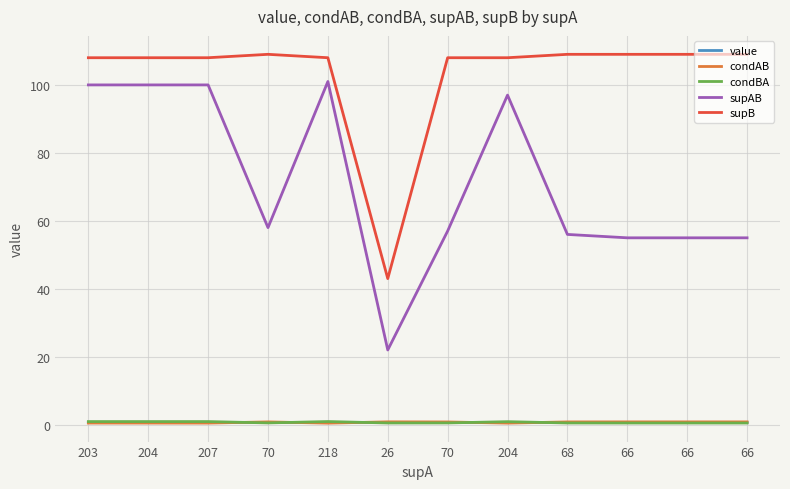

What is the label of the 5th point from the right?

204